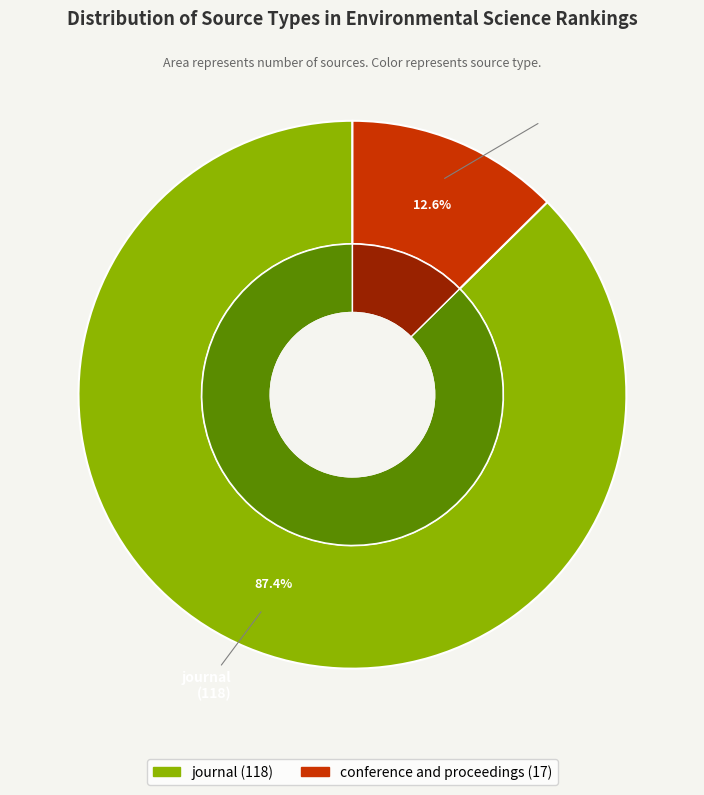

Which has a higher value, journal or conference and proceedings?

journal